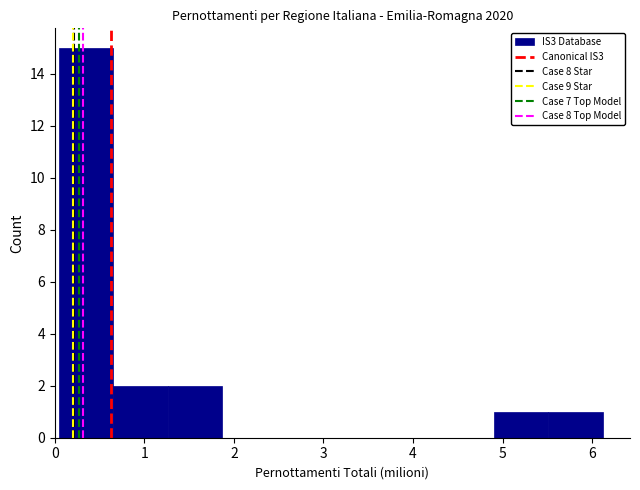

What is the height of the bar covering 5.5 to 6.1 on the x-axis? Neither the bar edges nor the heights are printed on the chart, so give them approximately, as read against the axes.

1